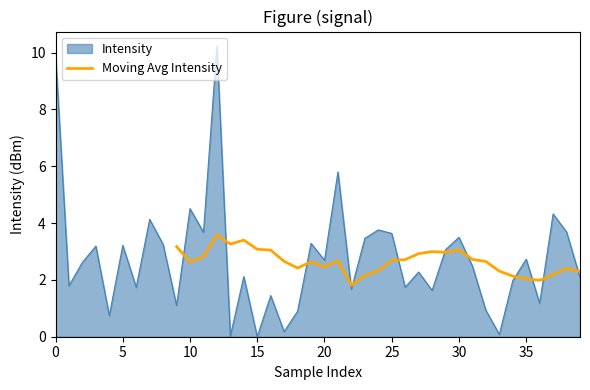

The value of Moving Avg Intensity at 30 is 3.1. True or false?

True